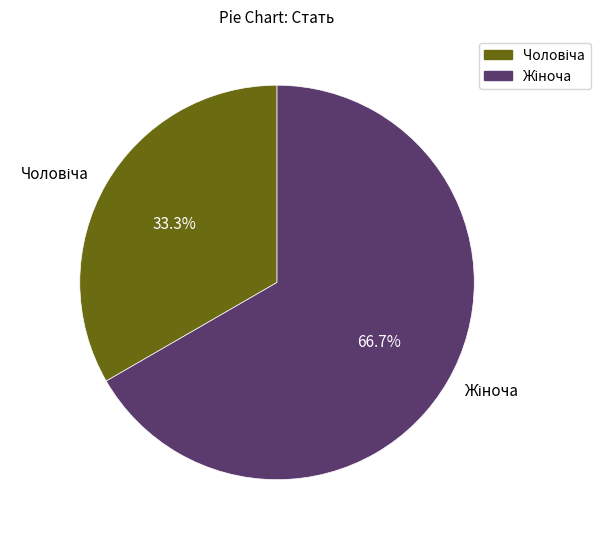

Does any single category account for the majority?

Yes